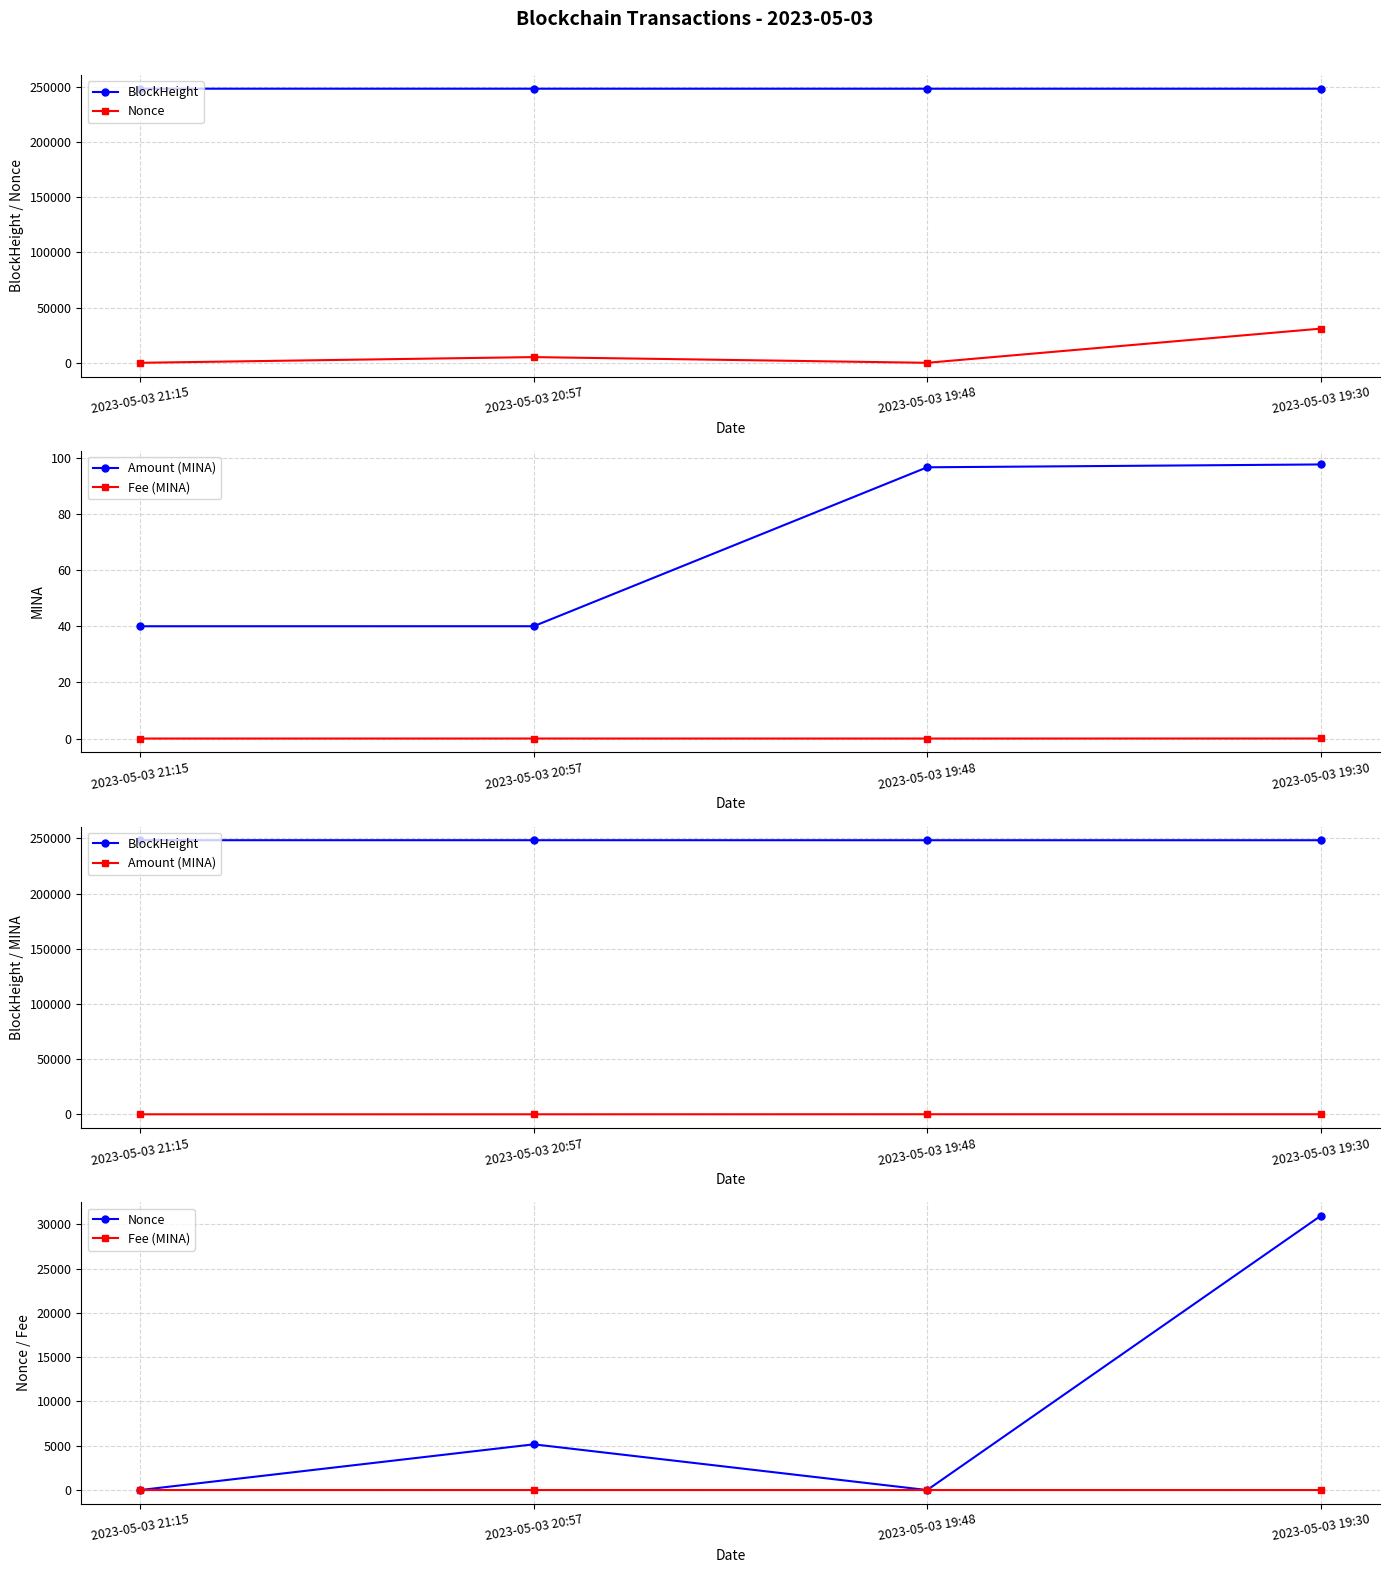

At which category is the sum across all series the highest?

2023-05-03 19:30